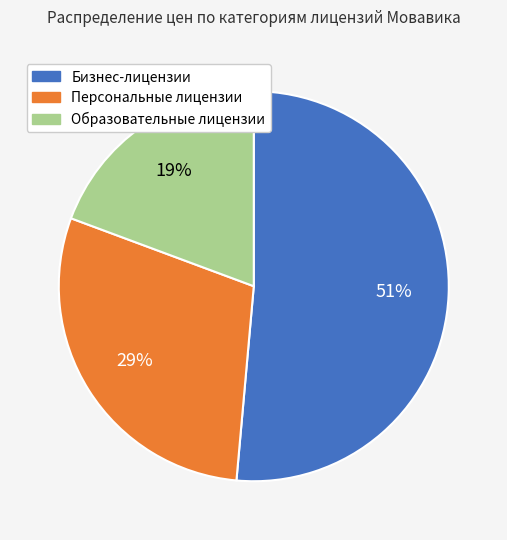

Which slice is the largest?

Бизнес-лицензии